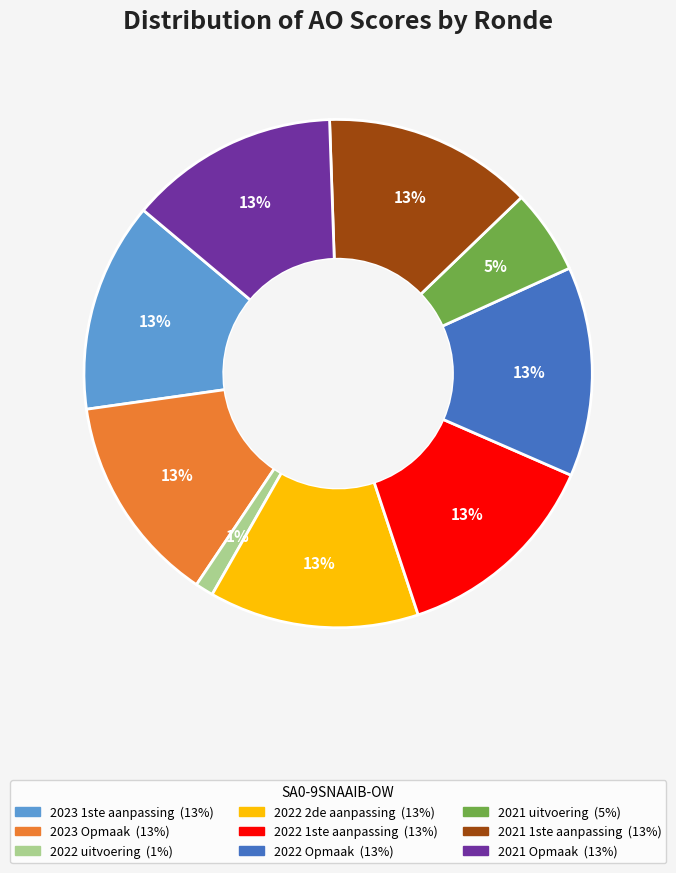

Does any single category account for the majority?

No